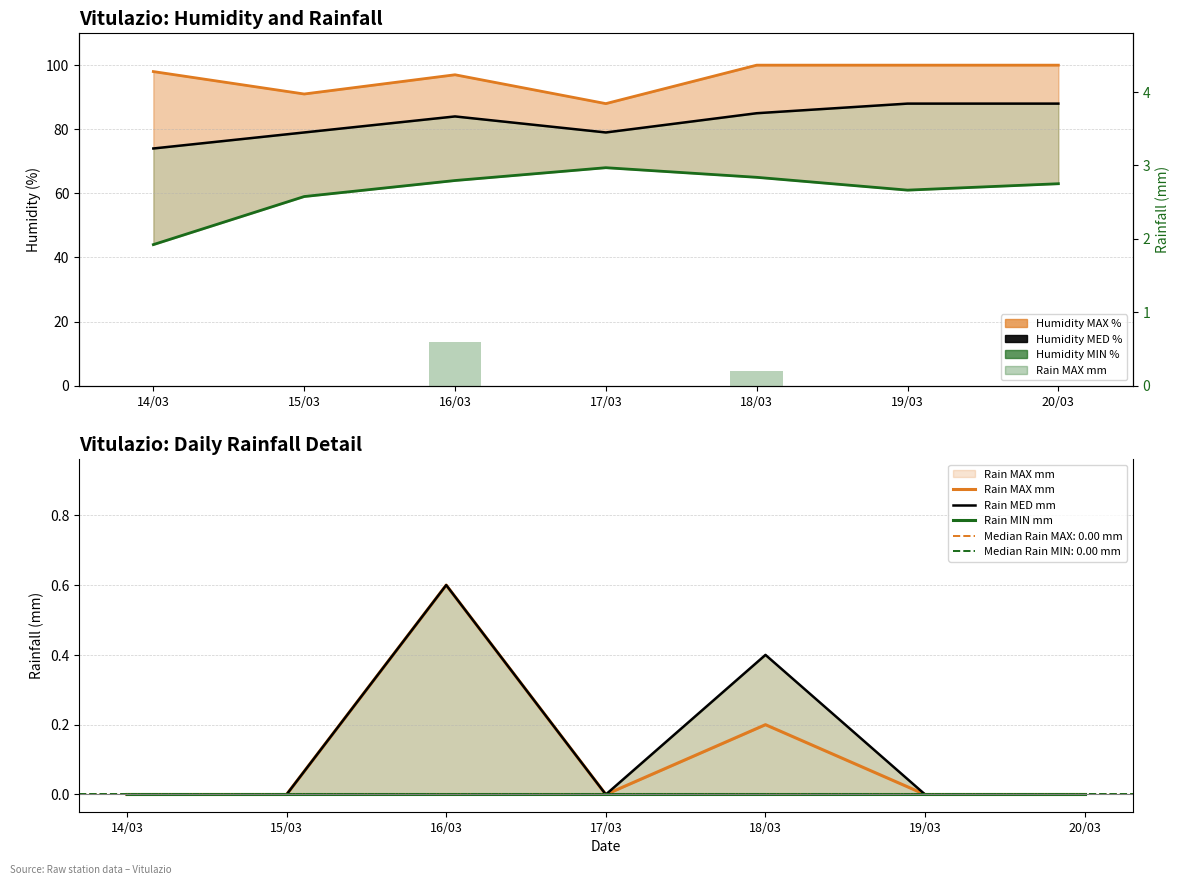

How many values in Rain MED mm are above zero?

2